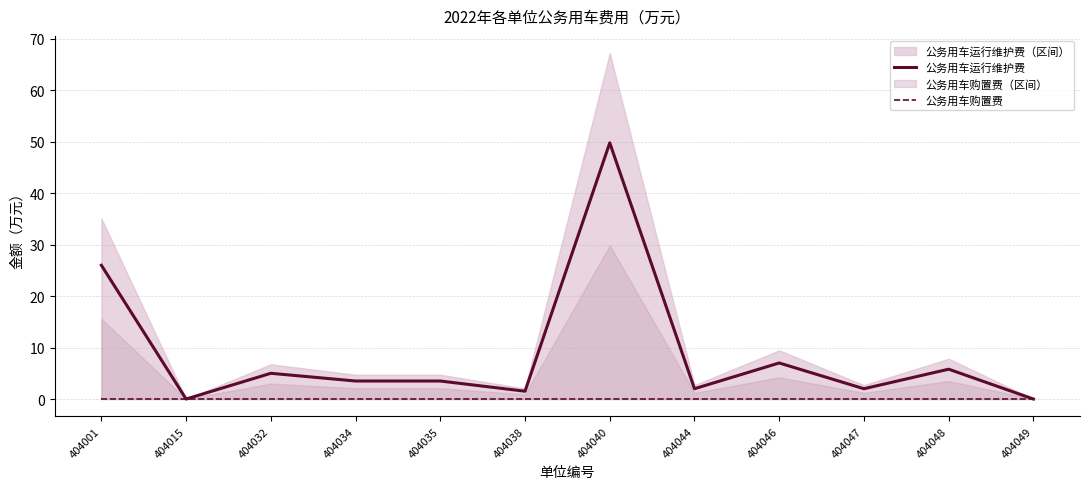

At 404001, list the series in order from smallest to largest.

公务用车购置费, 公务用车运行维护费